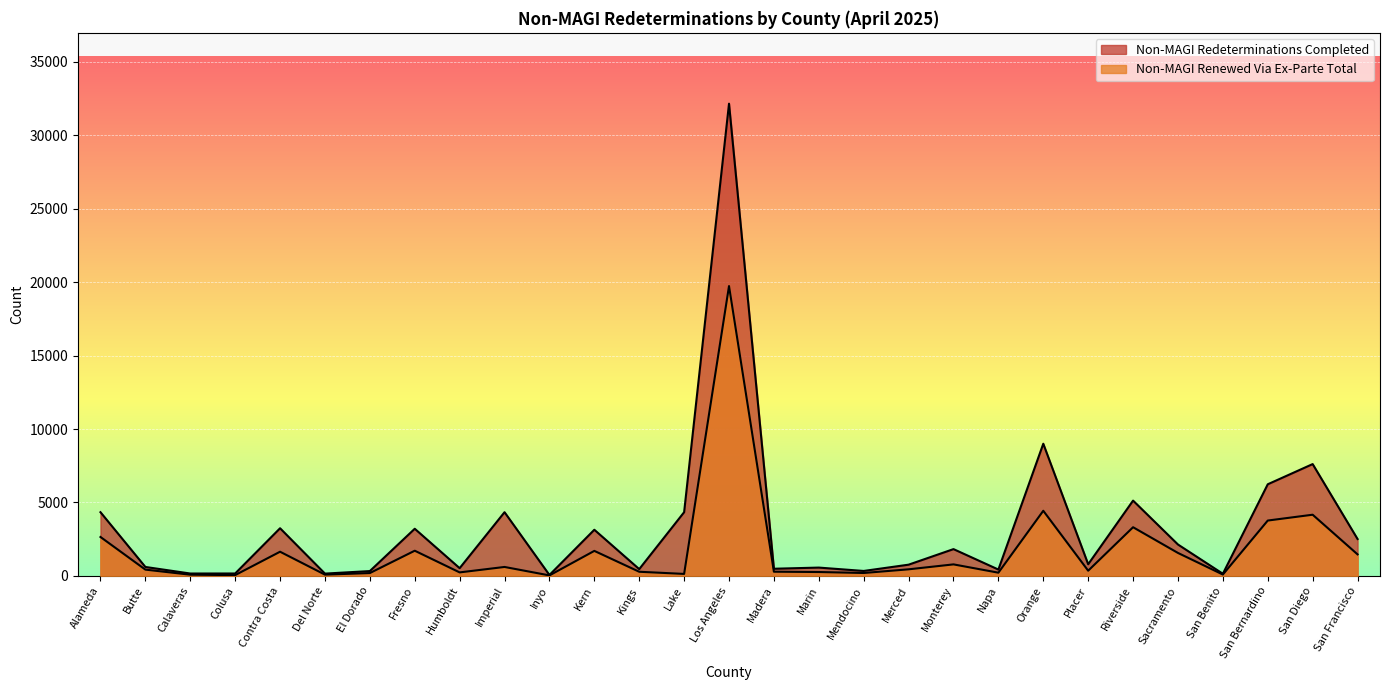

What is the label of the 20th point from the right?

Imperial